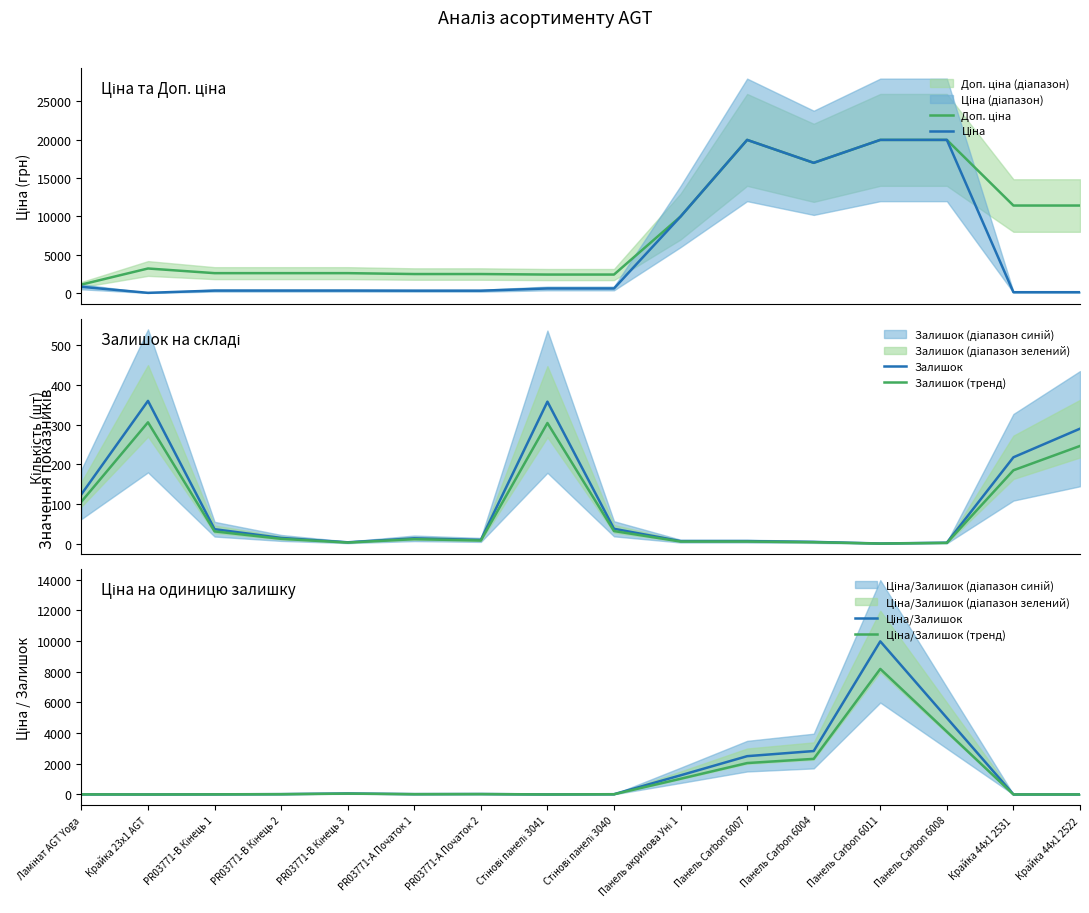

The Доп. ціна series shows 4050.9 at Стінові панелі 3041. True or false?

False